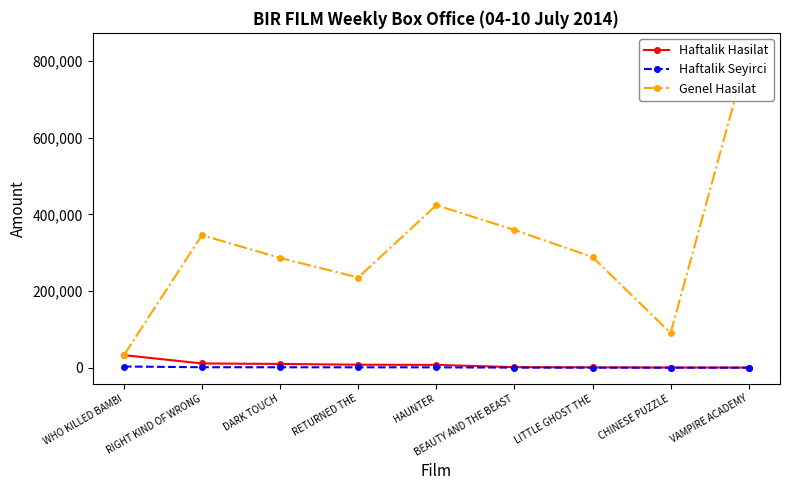

Reading left to right, what are all the values shown in this chart?

Haftalik Hasilat: 32706.9	11079.5	9801.2	7779.9	7303.5	1413.0	851.0	357.0	312.0
Haftalik Seyirci: 3102.0	1181.0	1120.0	960.0	924.0	199.0	106.0	39.0	37.0
Genel Hasilat: 32706.9	345819.8	286284.5	235244.2	423917.9	359295.0	288547.0	90326.7	831937.6